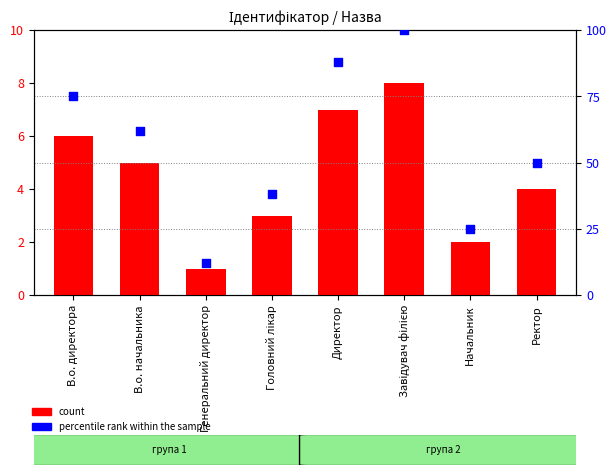

Is the value of percentile rank within the sample at Генеральний директор greater than the value of count at Головний лікар?

Yes